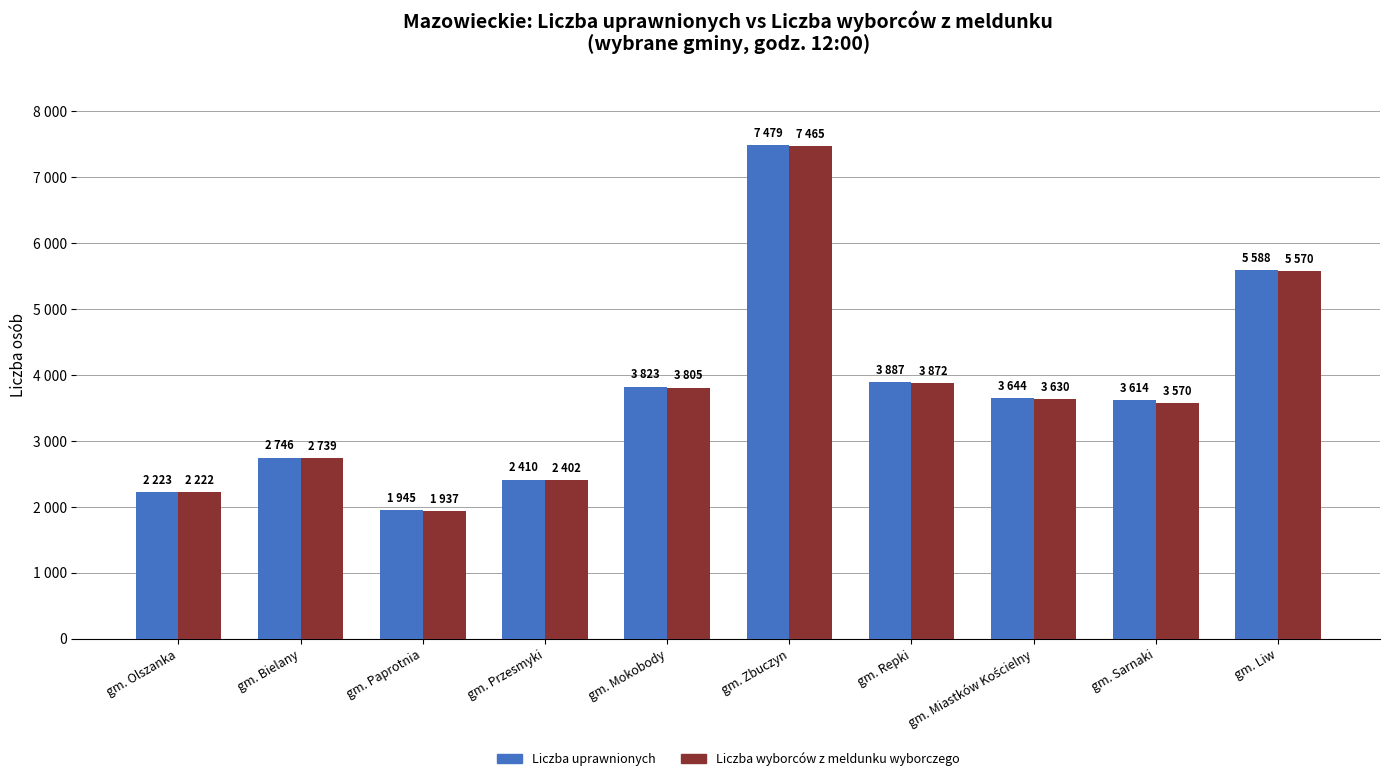

Which series changed the most between gm. Bielany and gm. Sarnaki?

Liczba uprawnionych